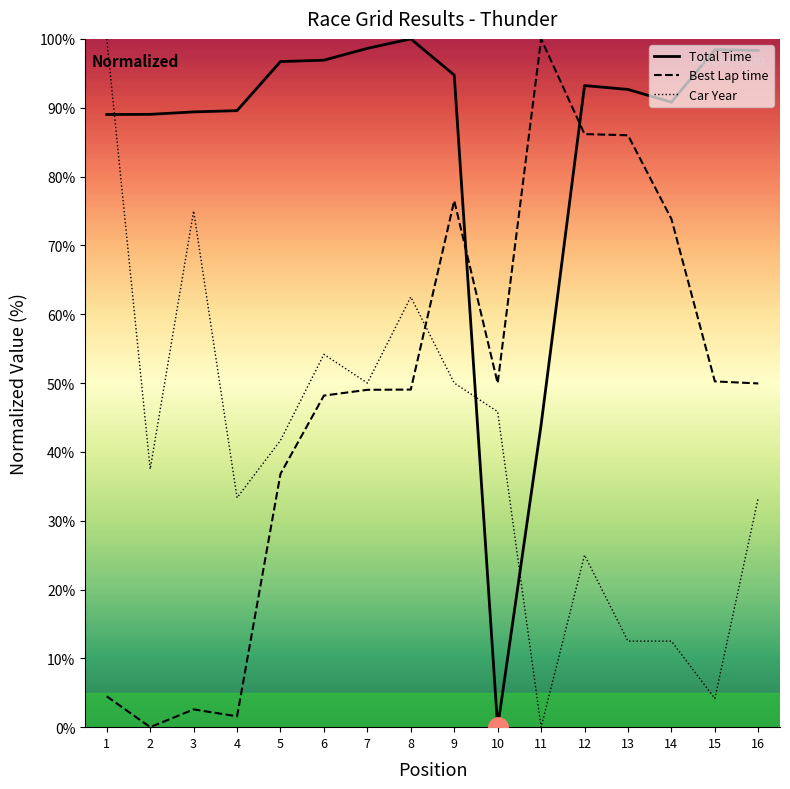

What is the difference between the second highest and second lowest values in the Total Time series?

54.7